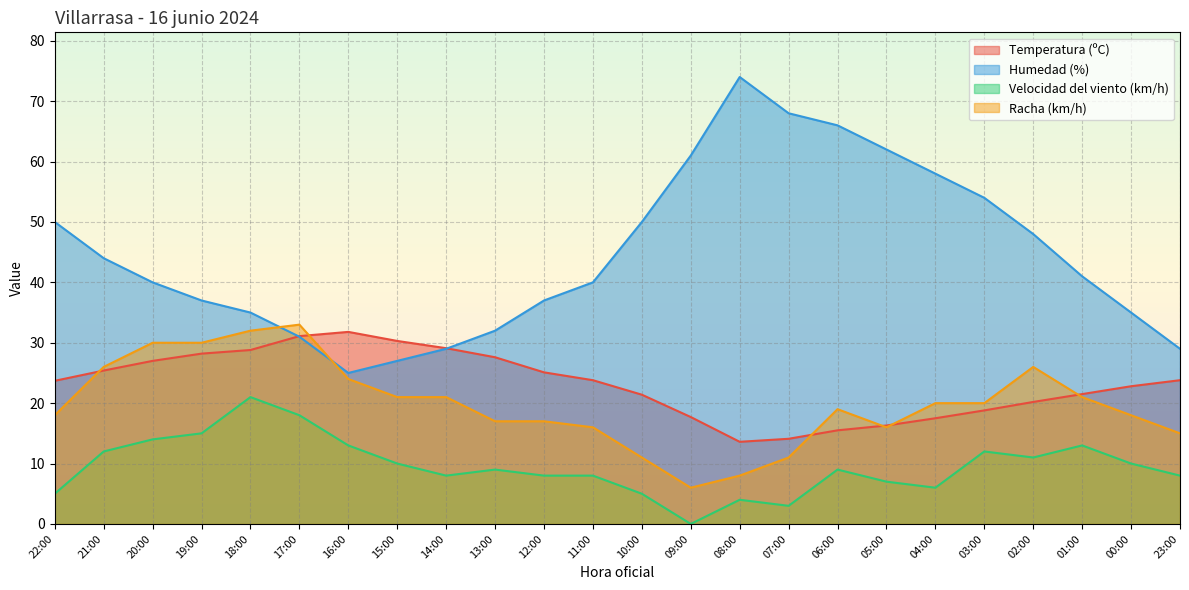

At how many categories does at least one series exceed 50?

7